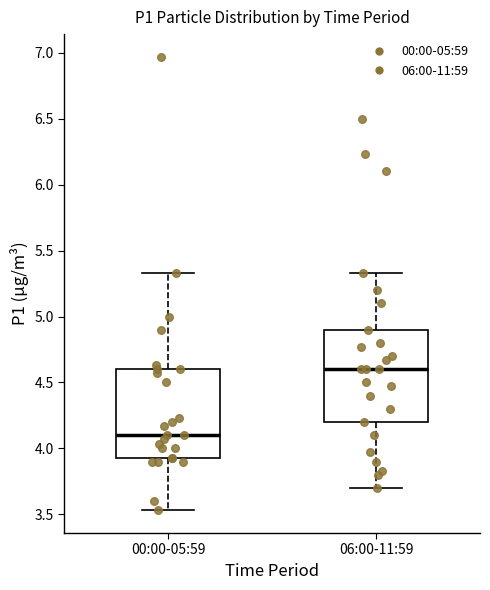

Which box's median line is the lowest?

00:00-05:59